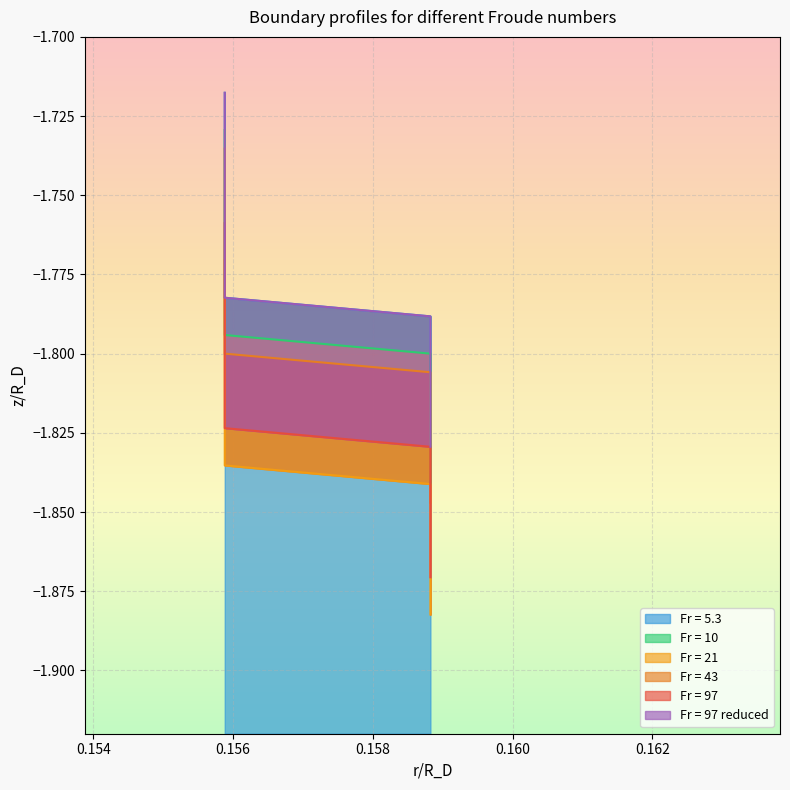

True or false: Fr = 5.3 and Fr = 97 cross at least once.

False